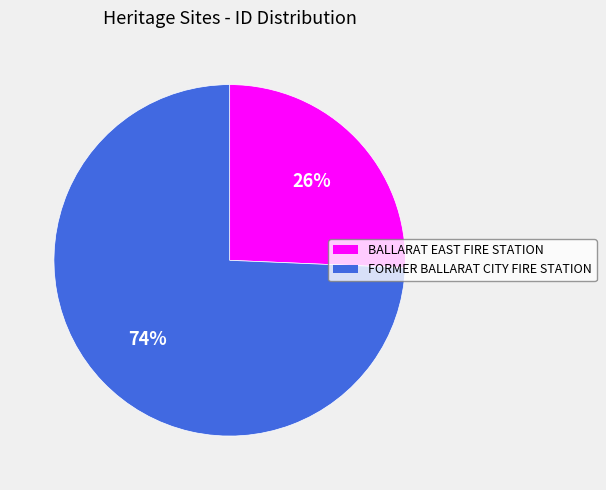

Does BALLARAT EAST FIRE STATION account for over 50% of the chart?

No